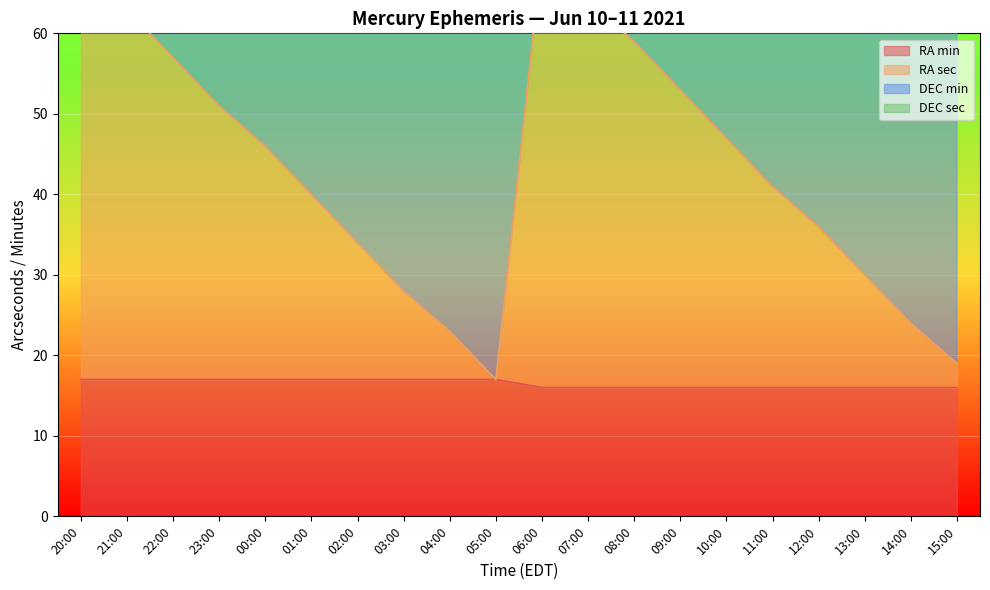

What is the greatest value displayed?

70